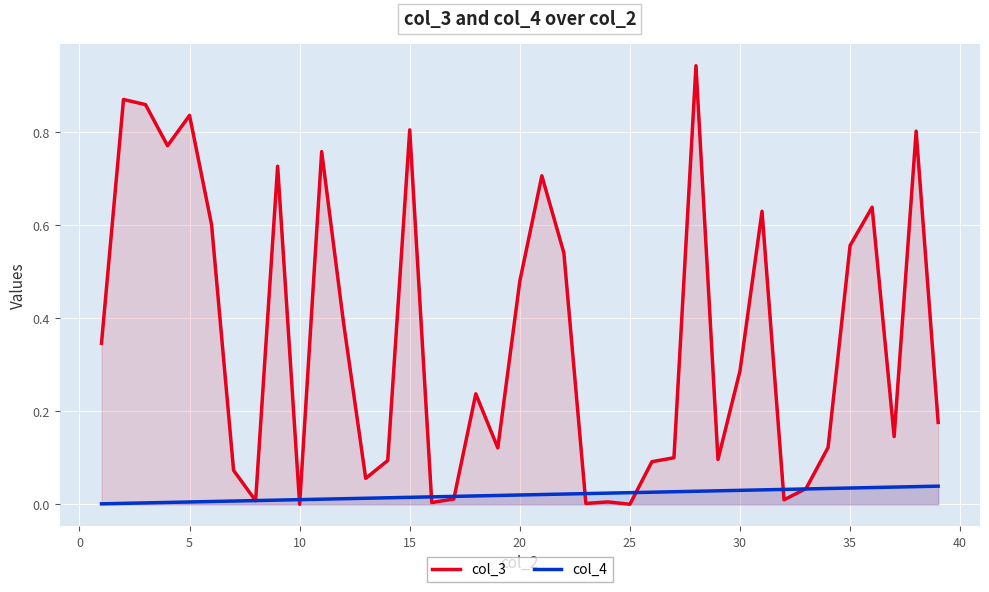

Which series has the largest range (max minus min)?

col_3